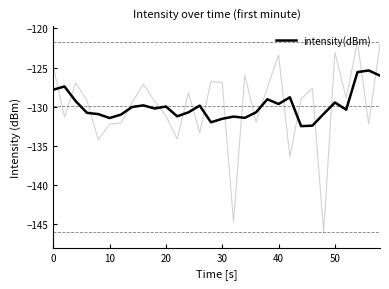

How many data points does each series have?

30